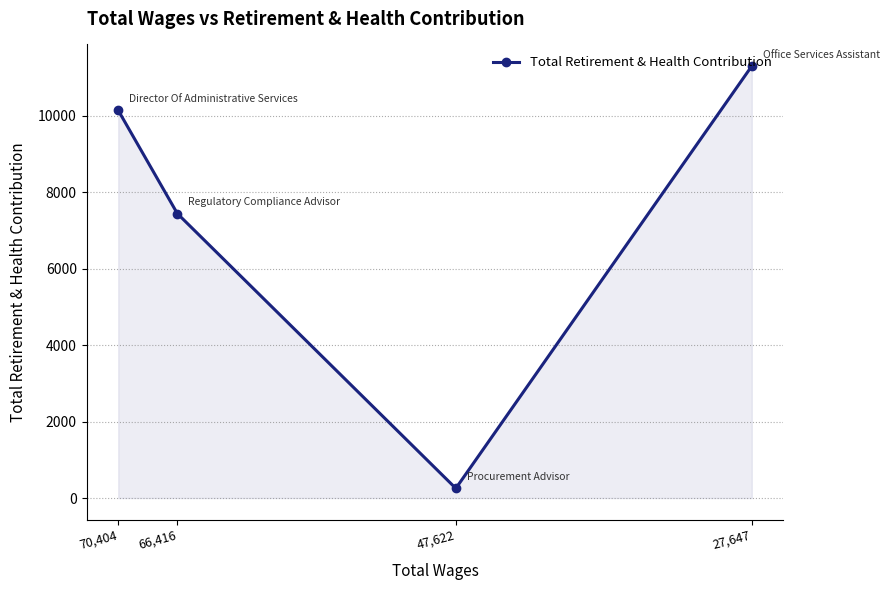

Is it true that the value at 47,622 is 253?

True